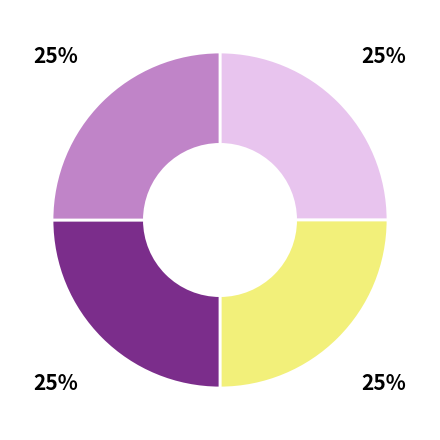

Does any single category account for the majority?

No